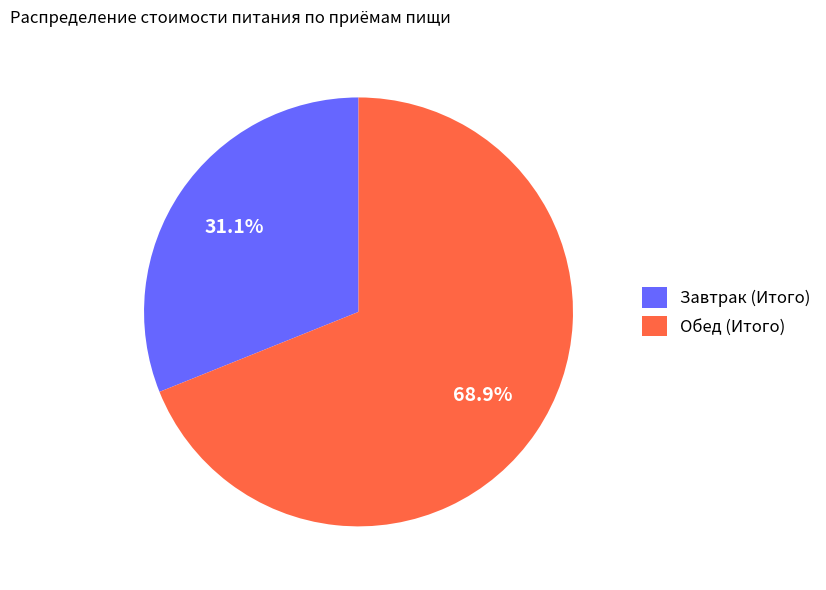

Does Обед (Итого) represent more than half of the total?

Yes